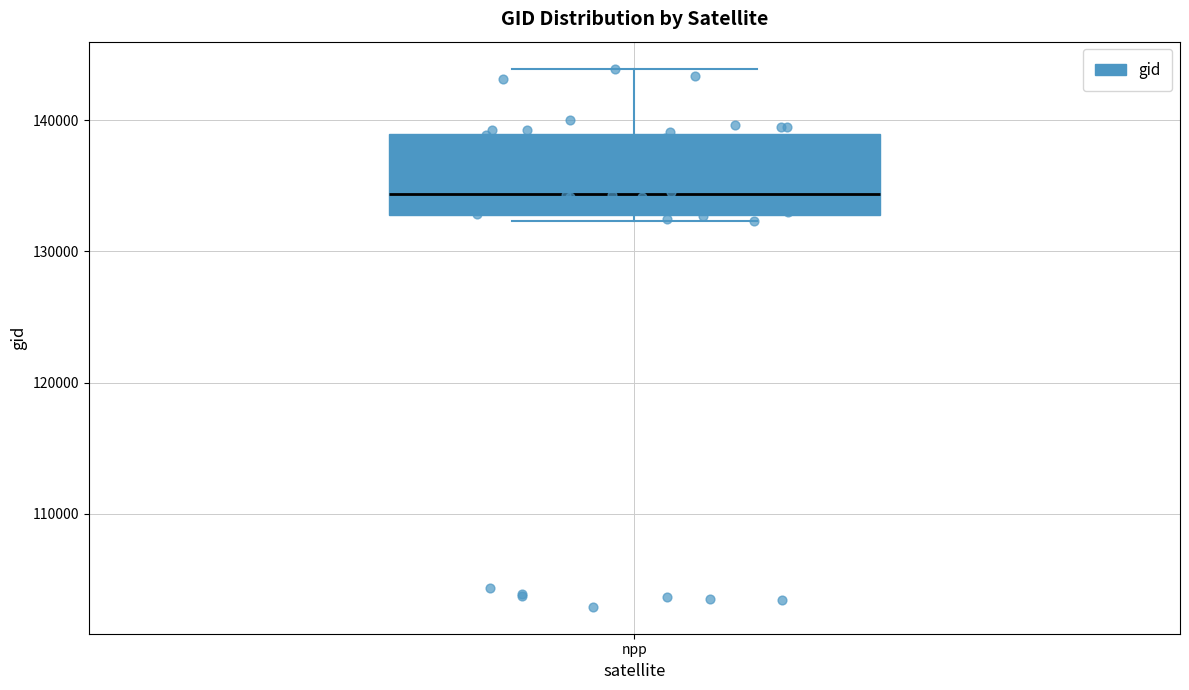

Read this box plot against the y-axis: the position of the median line, the range covered by the box, and the ends of both whiskers. The values are not printed on the chart, so give them approximately, as read against the axis.

median 134000, box 133000 to 139000, whiskers 132000 to 144000